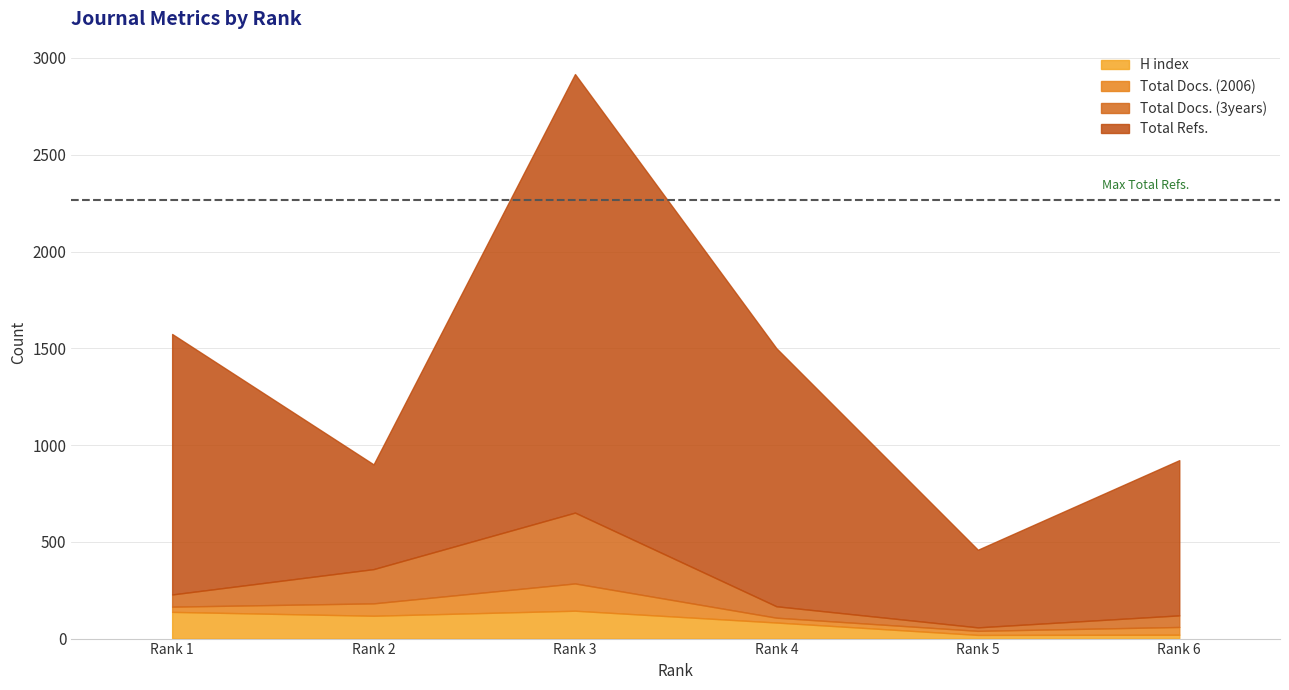

Does the chart have visible grid lines?

Yes